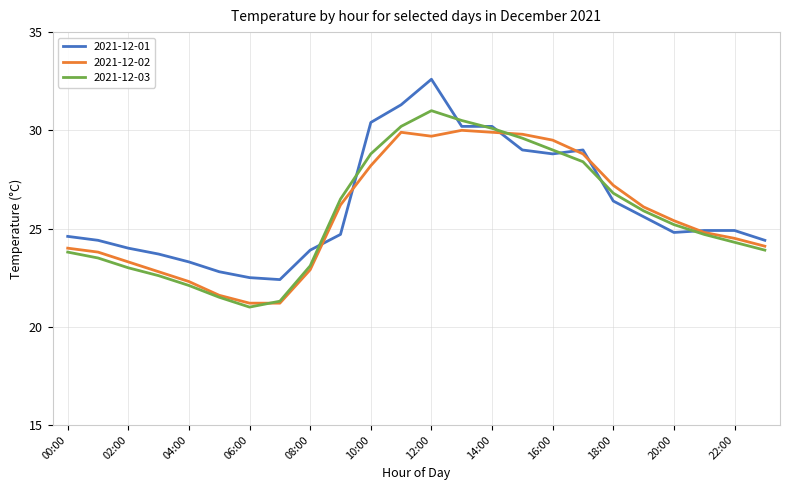

What is the smallest value displayed?

21.0